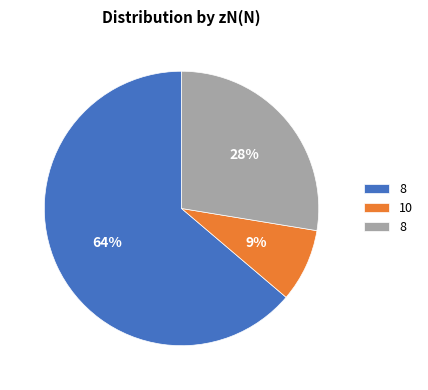

To the nearest percent, what is the average slice percentage?

33%